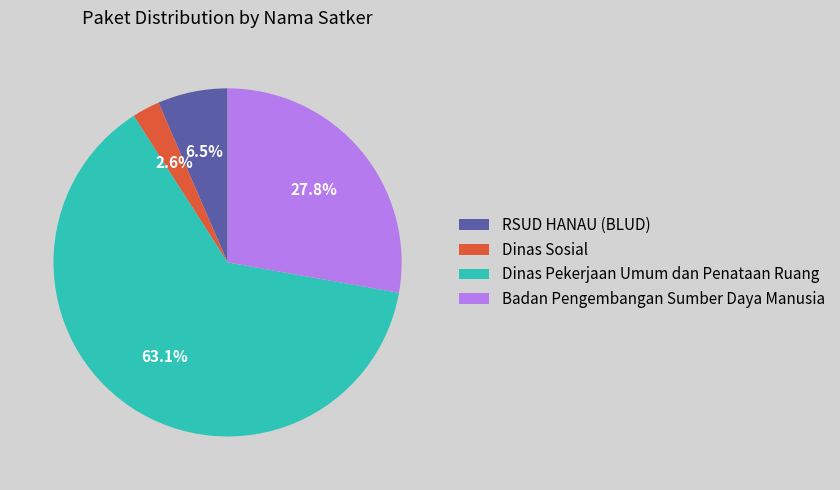

To the nearest percent, what percentage of the pie is Dinas Pekerjaan Umum dan Penataan Ruang?

63%